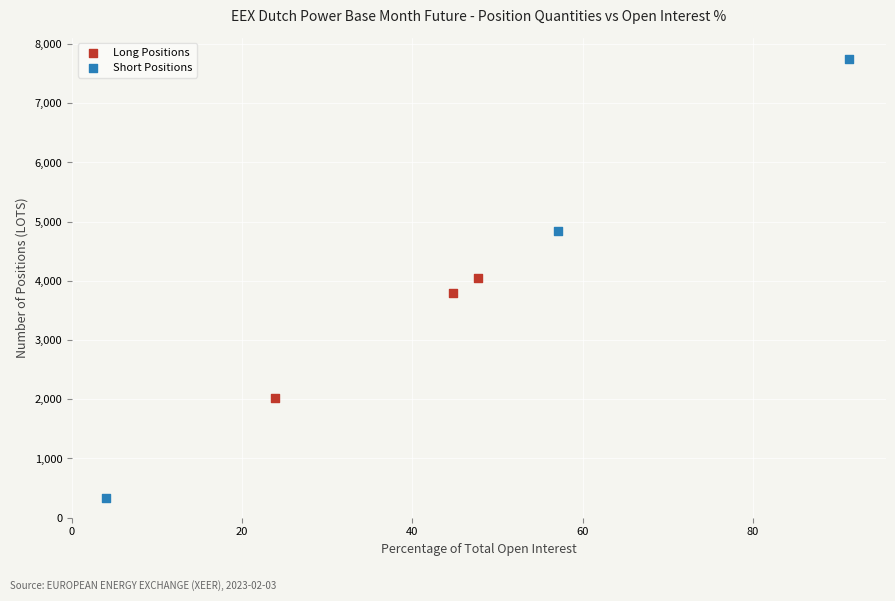

Which series has the widest spread of Y values?

Short Positions